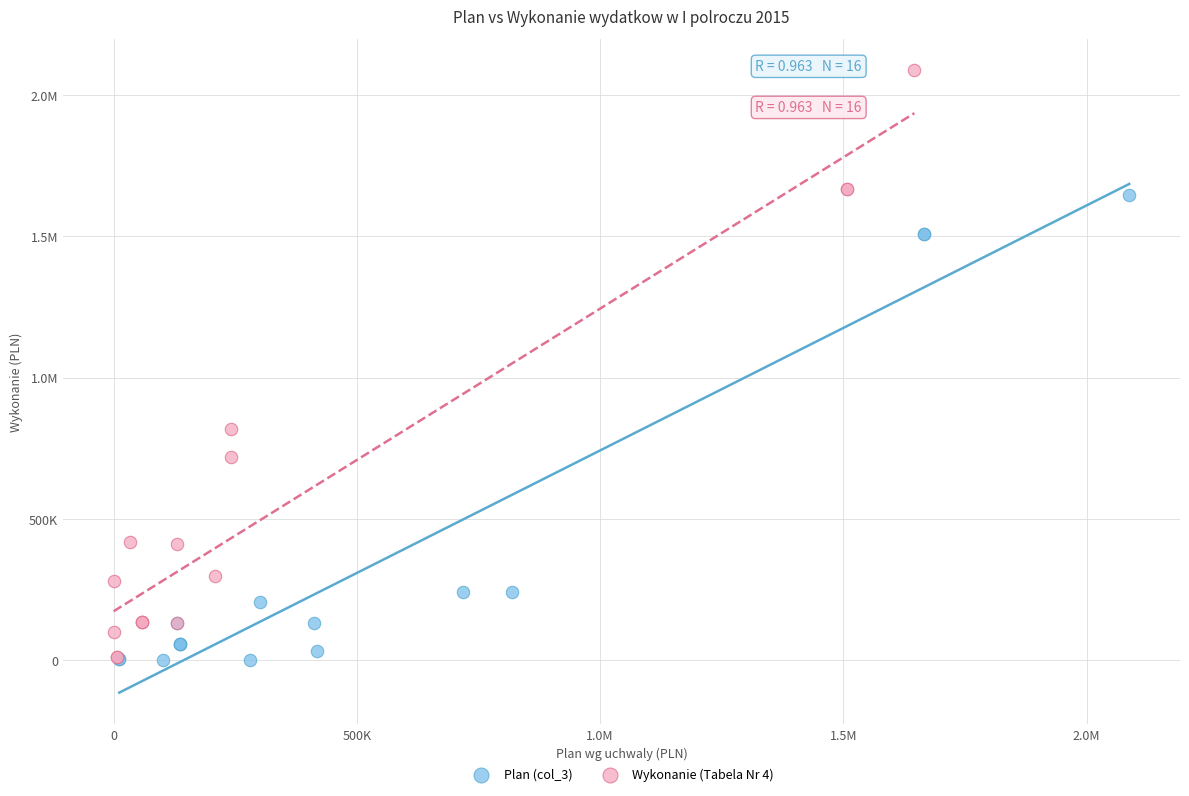

What are all the series names shown in the legend?

Plan (col_3), Wykonanie (Tabela Nr 4)